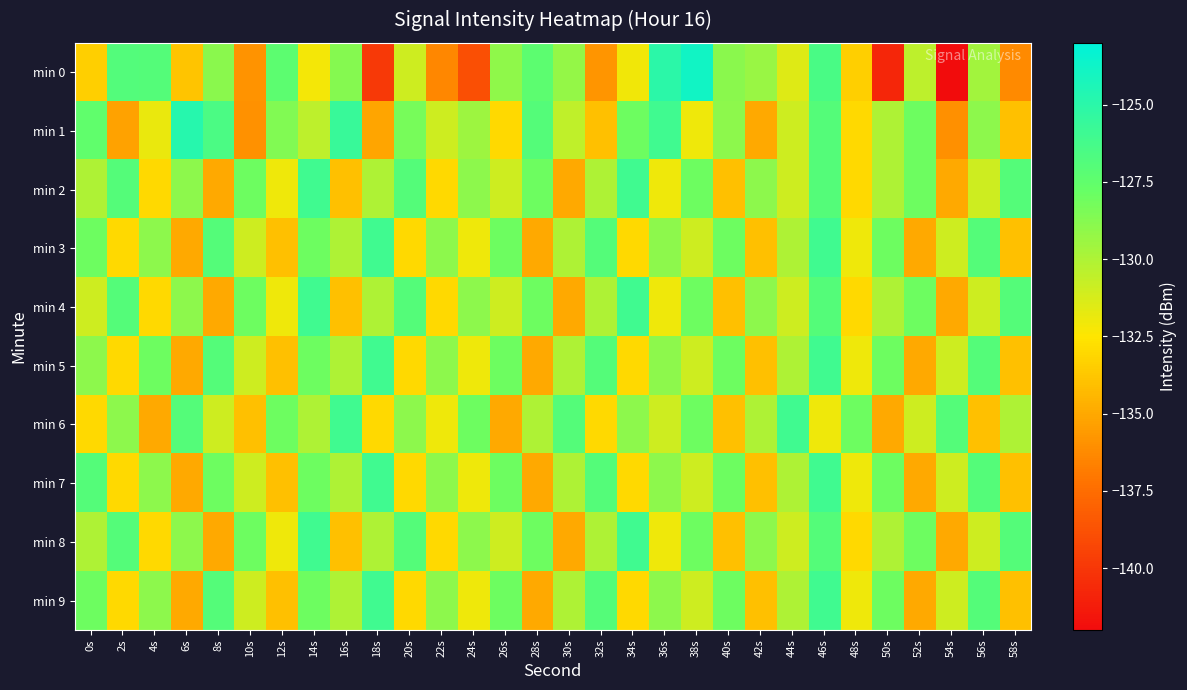

Rank the series by their maximum value, from lowest to highest.

min 2, min 3, min 4, min 5, min 6, min 7, min 8, min 9, min 1, min 0